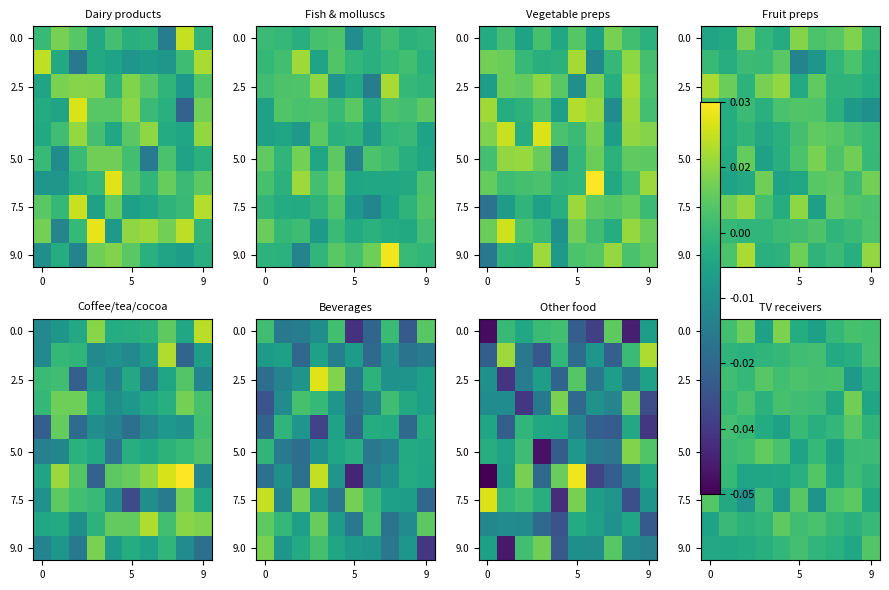

How many data points in 9.0 are less than 0?

5